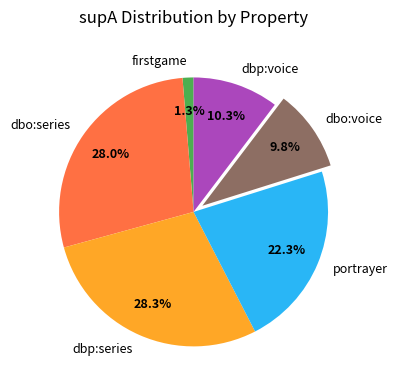

Which category has the smallest portion of the pie?

firstgame